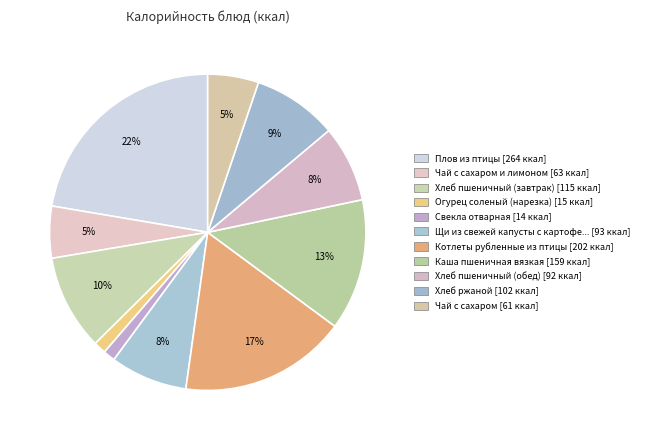

To the nearest percent, what is the average slice percentage?

9%